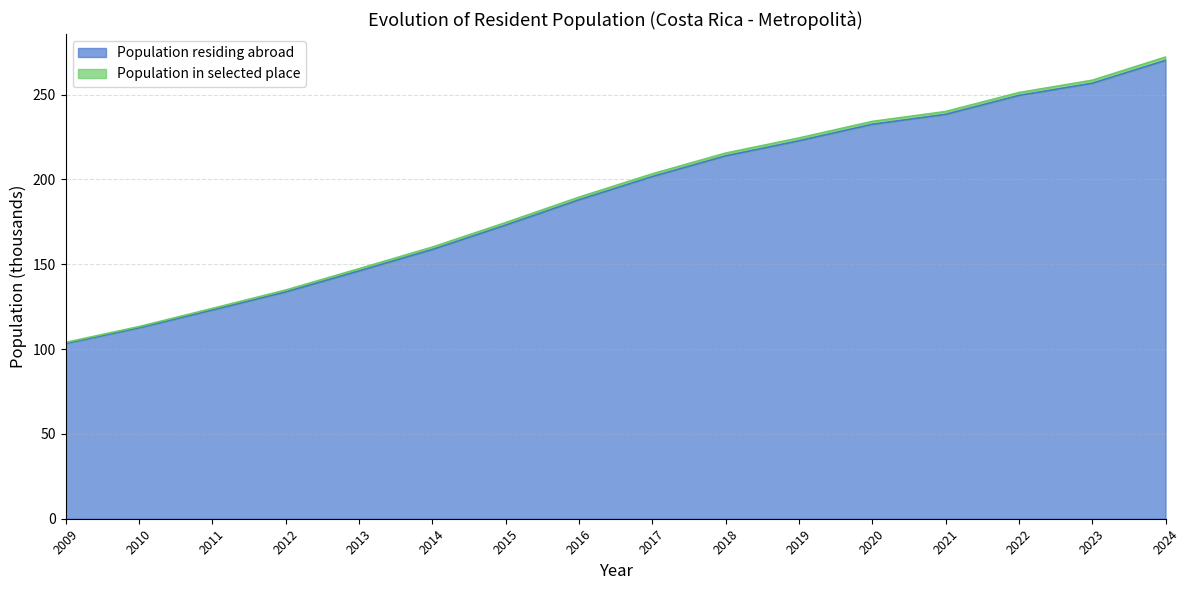

What is the greatest value displayed?

270.1